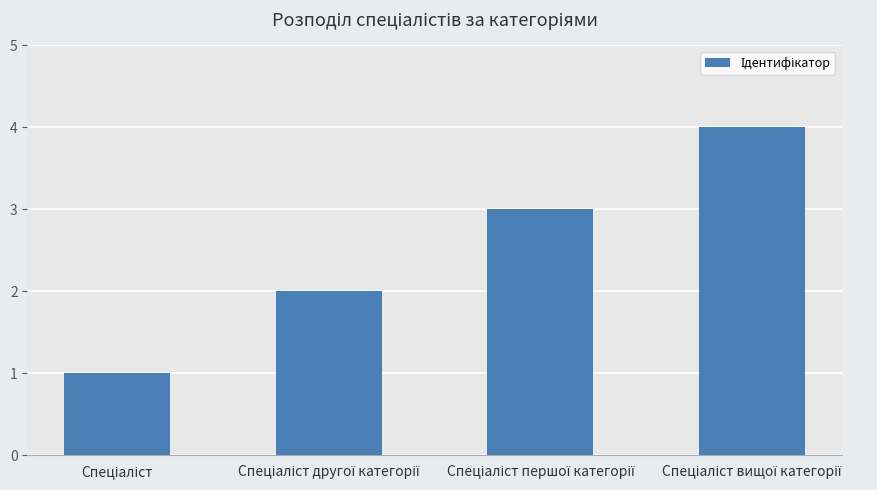

What is the sum of all values?

10